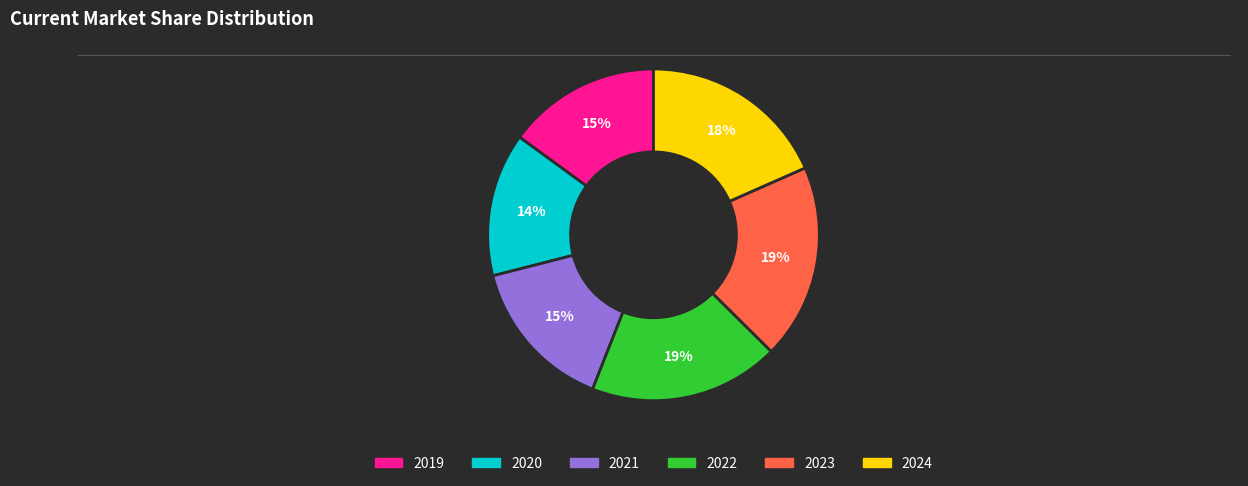

Which slice is the smallest?

2020